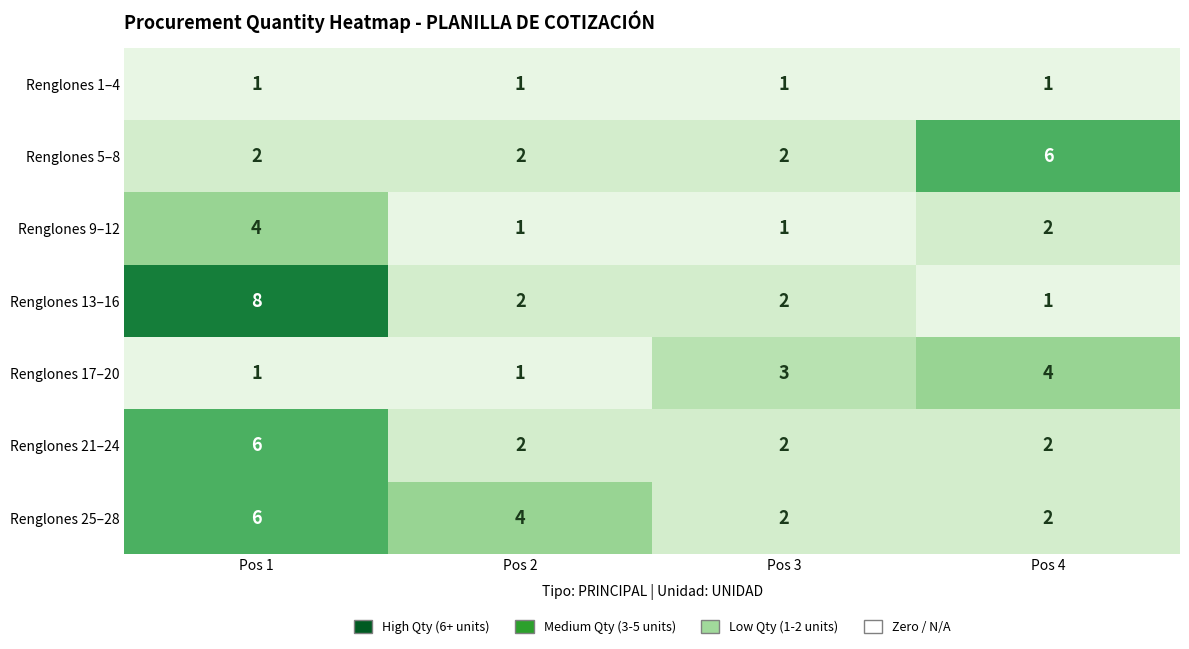

How many Renglones 5–8 values are between 2 and 6?

4